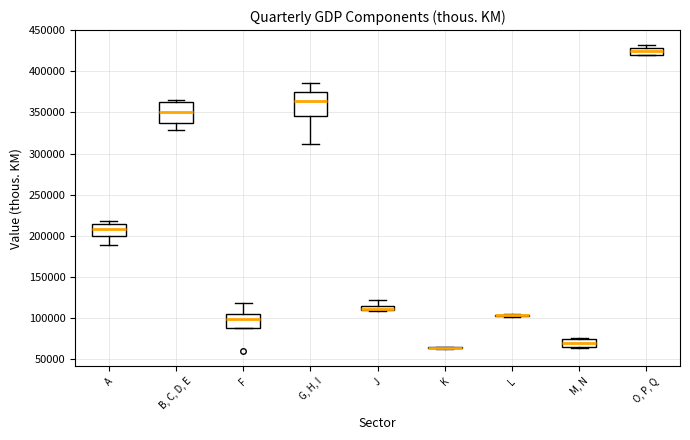

Where does the median line of the box for G, H, I sit on the y-axis? The values are not printed on the chart, so give them approximately, as read against the axis.

365000